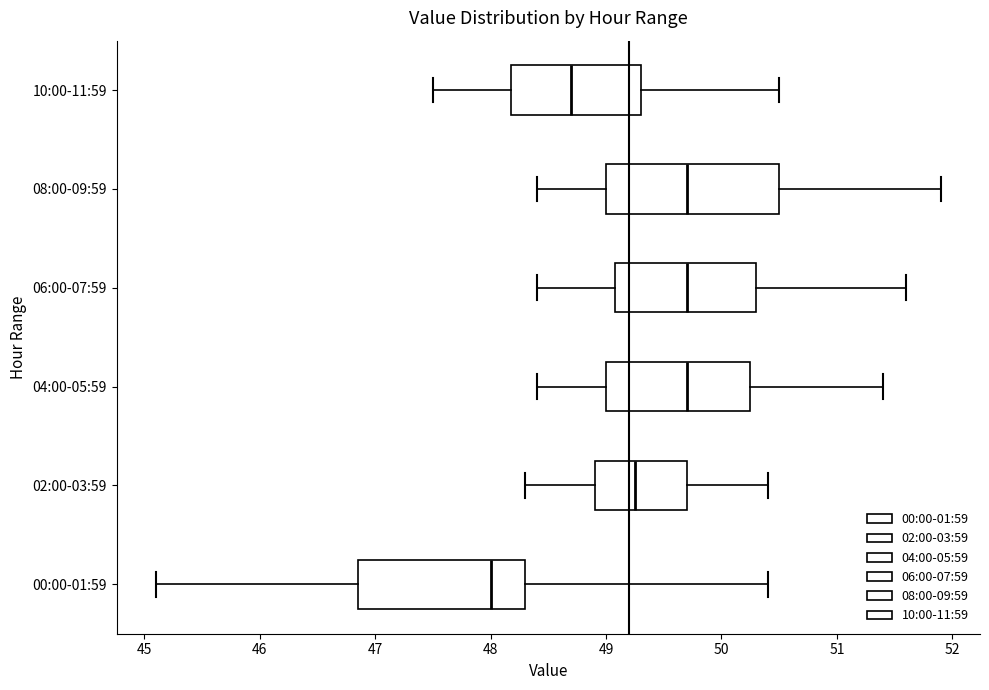

Reading bottom to top, read every box against the x-axis: the position of its median line, the range the box covers, and the ends of its whiskers. The values are not printed on the chart, so give them approximately, as read against the axis.

00:00-01:59: median 48.0, box 46.9 to 48.3, whiskers 45.1 to 50.4
02:00-03:59: median 49.3, box 48.9 to 49.7, whiskers 48.3 to 50.4
04:00-05:59: median 49.7, box 49.0 to 50.3, whiskers 48.4 to 51.4
06:00-07:59: median 49.7, box 49.1 to 50.3, whiskers 48.4 to 51.6
08:00-09:59: median 49.7, box 49.0 to 50.5, whiskers 48.4 to 51.9
10:00-11:59: median 48.7, box 48.2 to 49.3, whiskers 47.5 to 50.5